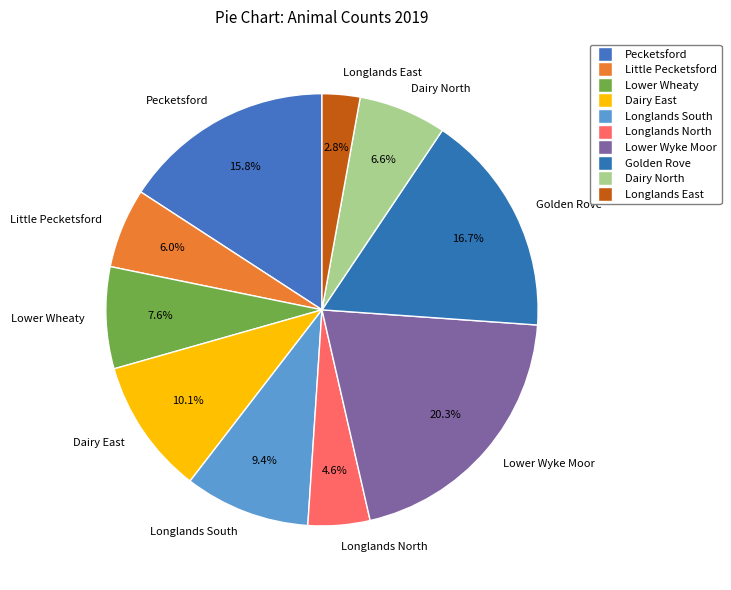

How many slices are in this pie chart?

10